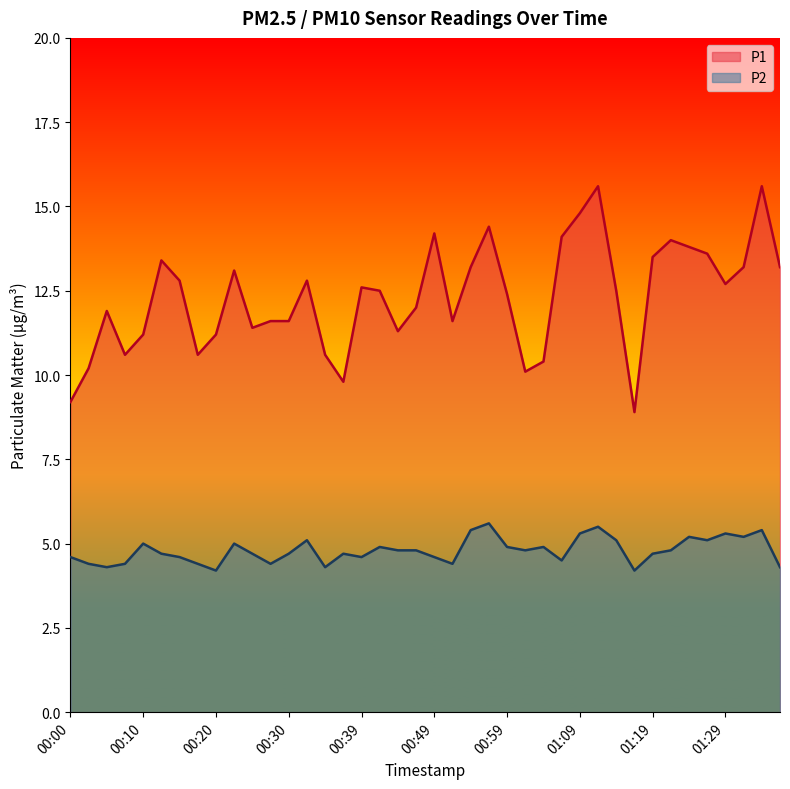

What value does the P2 series have at 00:05?

4.3